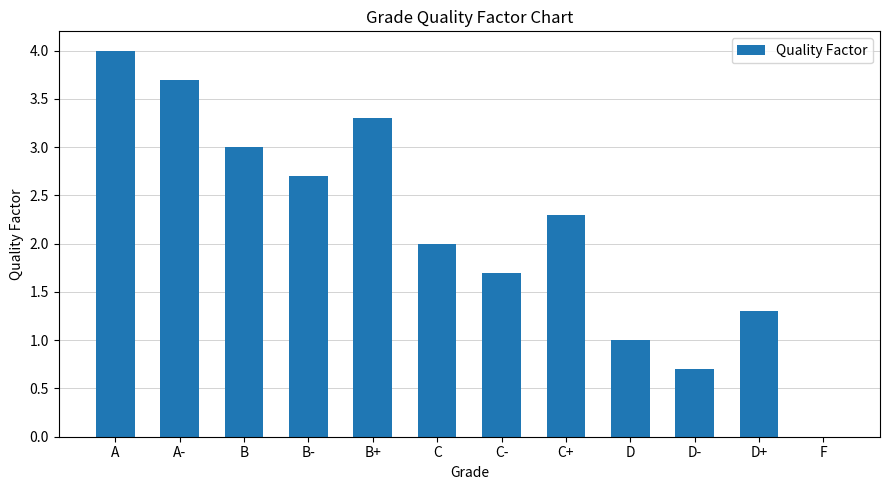

What is the ratio of the value at B+ to the value at B?

1.1